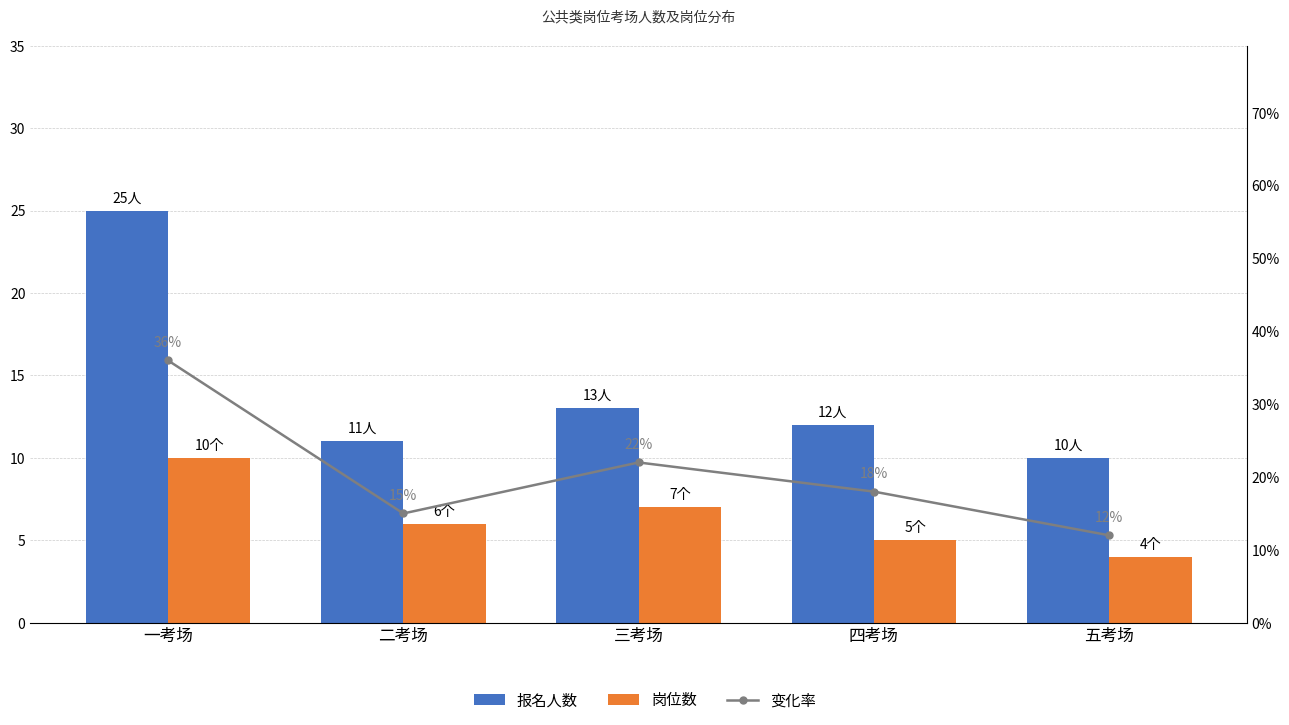

What is the difference between the highest and lowest values at 二考场?

9